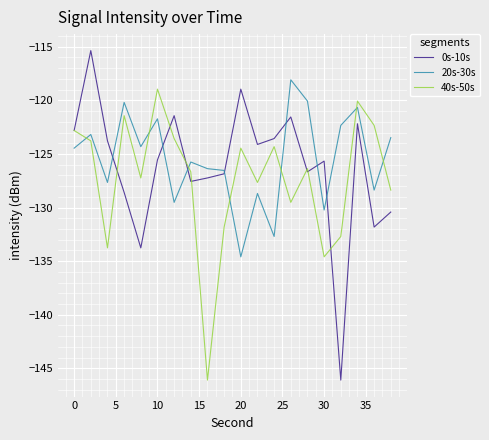

Which series has the largest range (max minus min)?

0s-10s